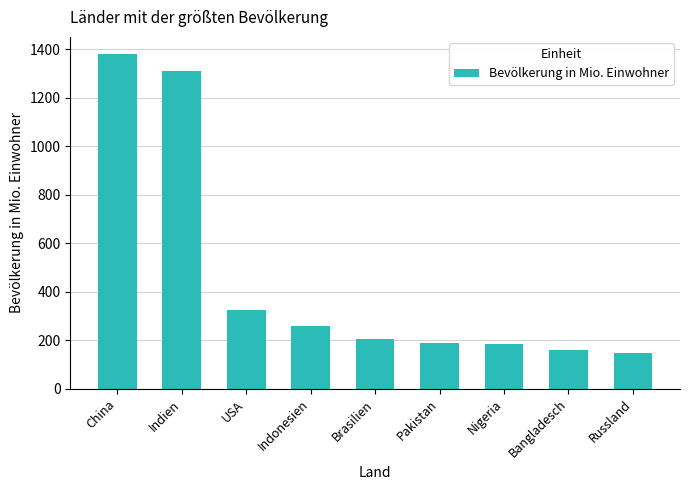

The value at Bangladesch is 212.7. True or false?

False